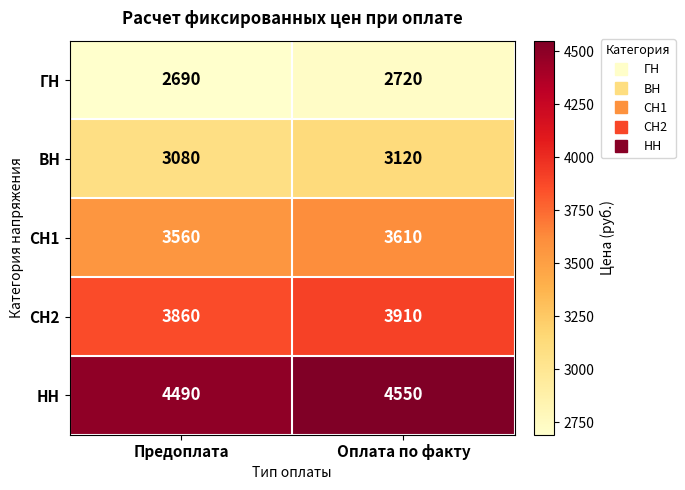

Reading left to right, list all the values displayed in this chart.

ГН: 2690	2720
ВН: 3080	3120
СН1: 3560	3610
СН2: 3860	3910
НН: 4490	4550